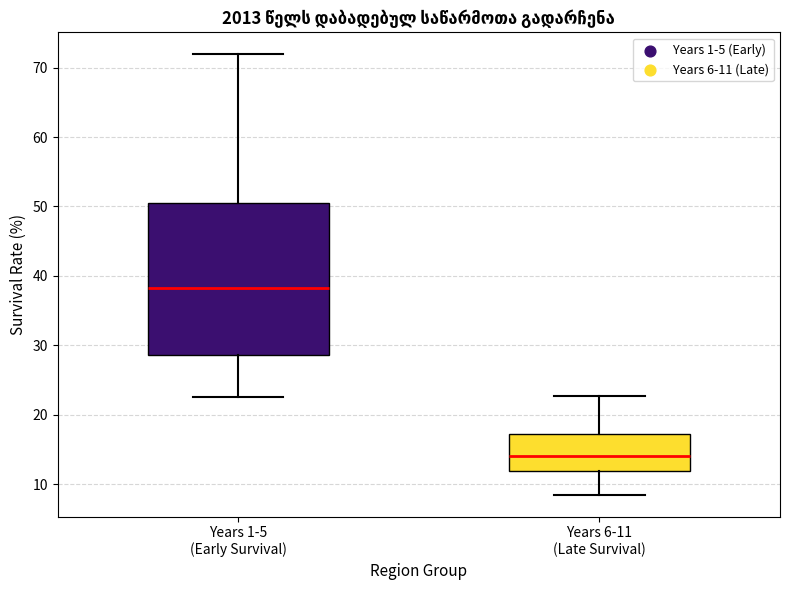

Reading left to right, read every box against the y-axis: the position of its median line, the range the box covers, and the ends of its whiskers. The values are not printed on the chart, so give them approximately, as read against the axis.

Years 1-5 (Early Survival): median 38, box 29 to 51, whiskers 23 to 72
Years 6-11 (Late Survival): median 14, box 12 to 17, whiskers 8 to 23